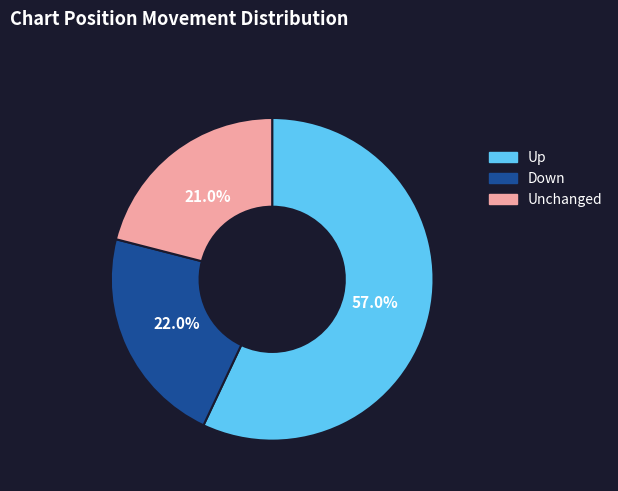

What percentage do Unchanged and Up together represent?

78.0%